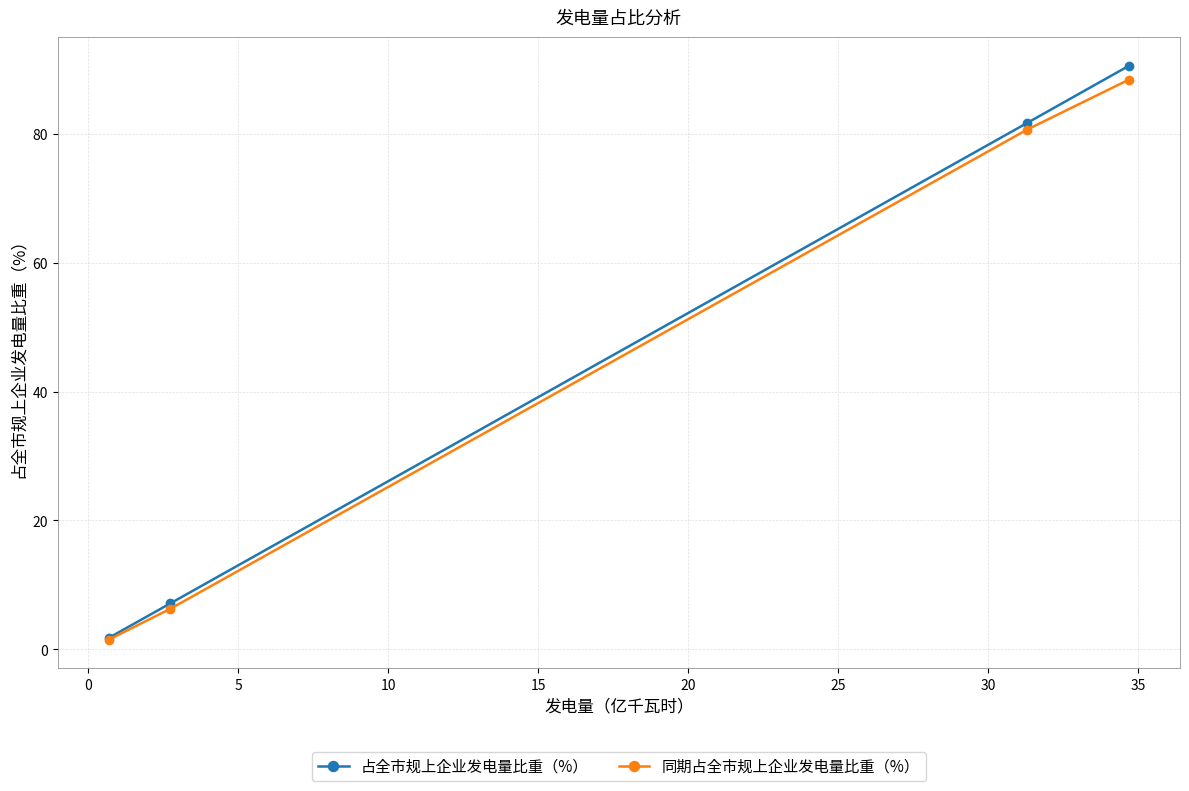

Rank the series by their average value, from highest to lowest.

占全市规上企业发电量比重（%）, 同期占全市规上企业发电量比重（%）